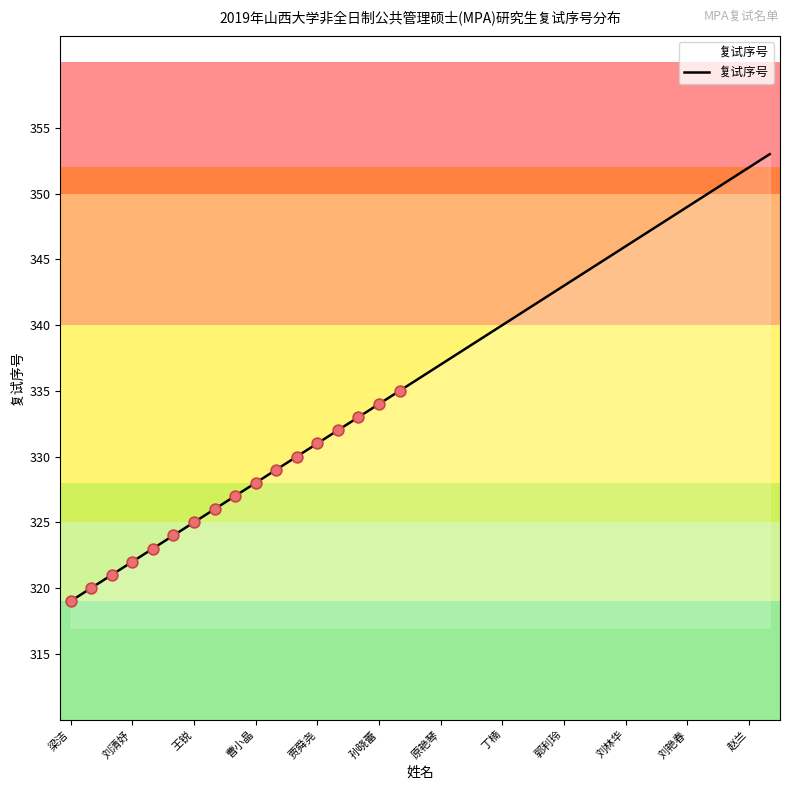

What is the difference between the maximum and minimum values?

34